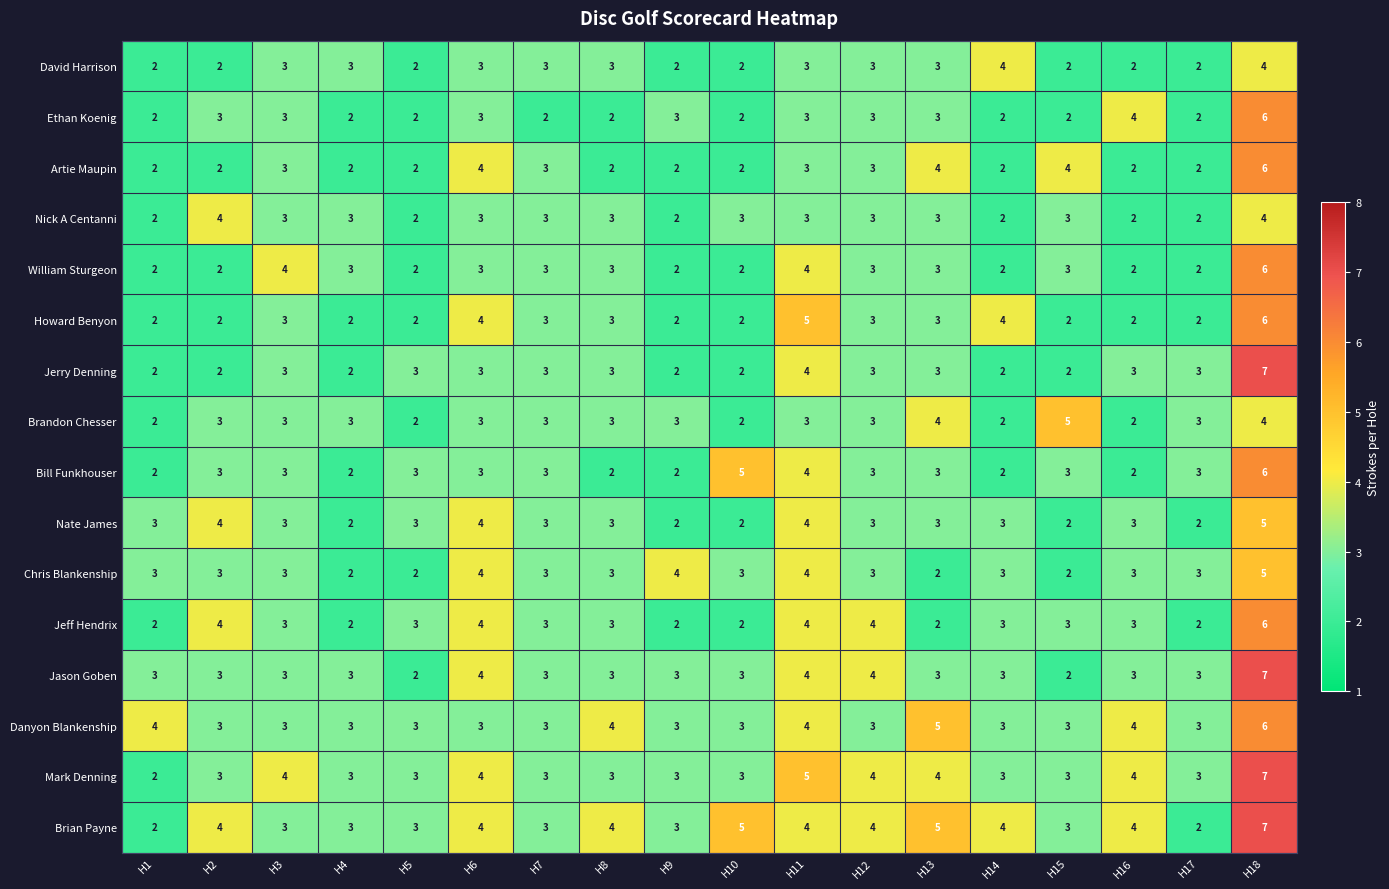

At which category is the sum across all series the highest?

H18